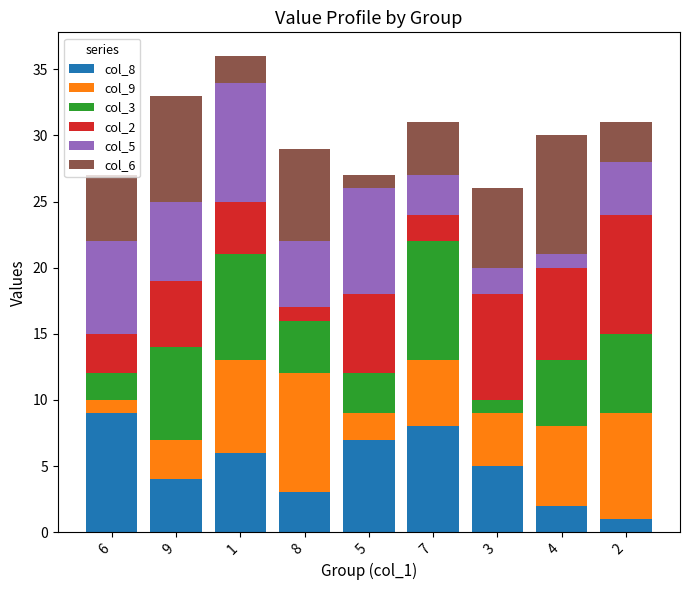

What is the label of the 3rd bar from the left?

1